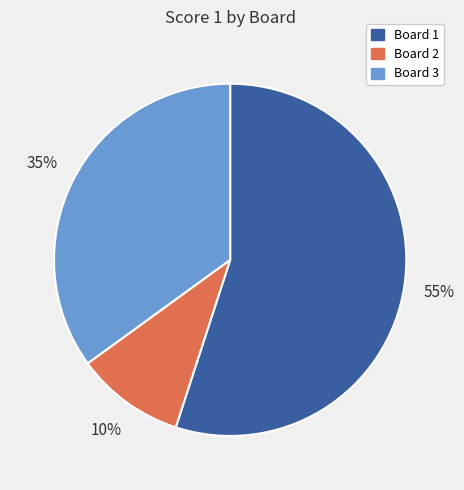

What percentage is the Board 3 slice, to the nearest percent?

35%